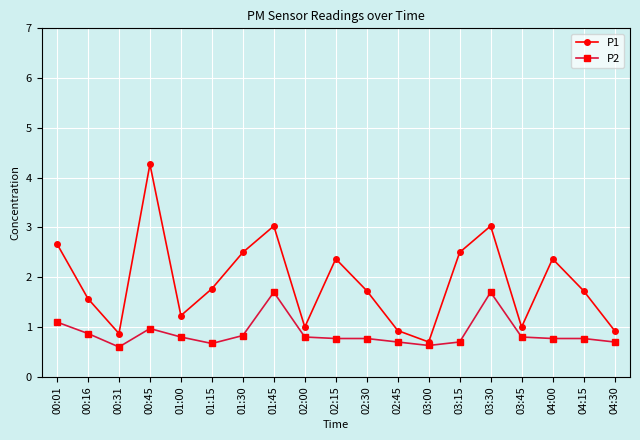

The value of P1 at 00:16 is 1.6. True or false?

True